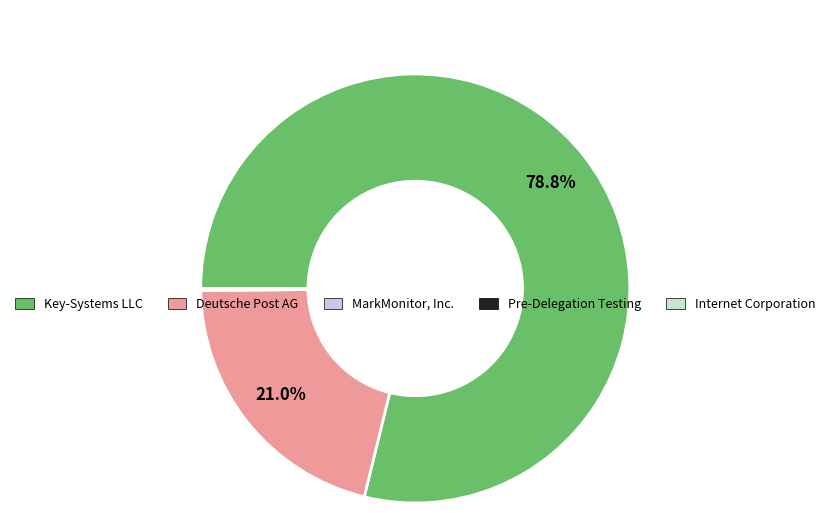

Is there any slice that represents more than half of the pie?

Yes